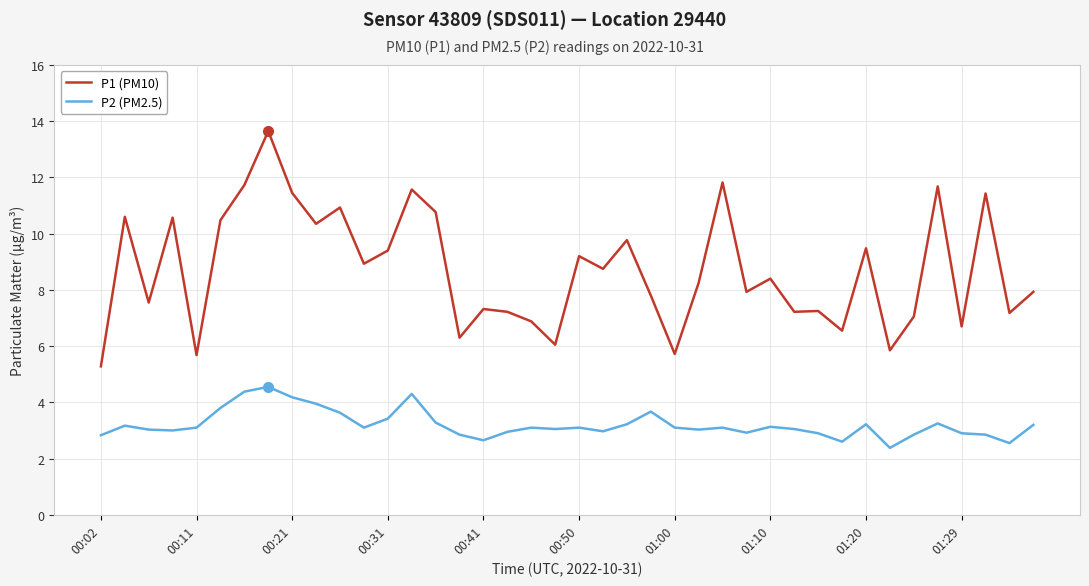

List the series in order of their overall mean, lowest first.

P2 (PM2.5), P1 (PM10)